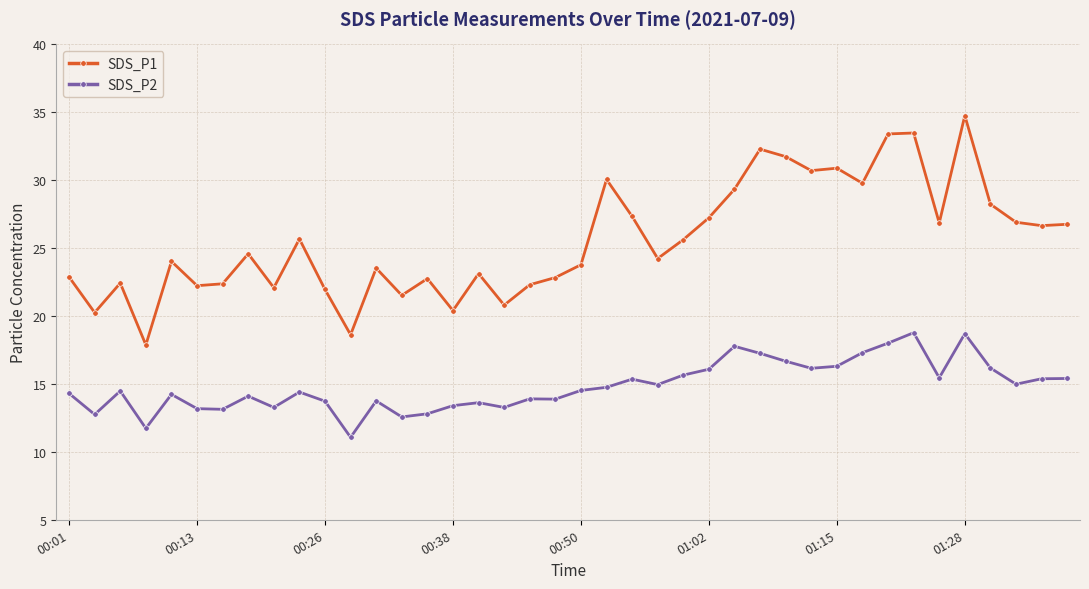

What is the difference between the maximum and minimum values in the SDS_P1 series?

16.9